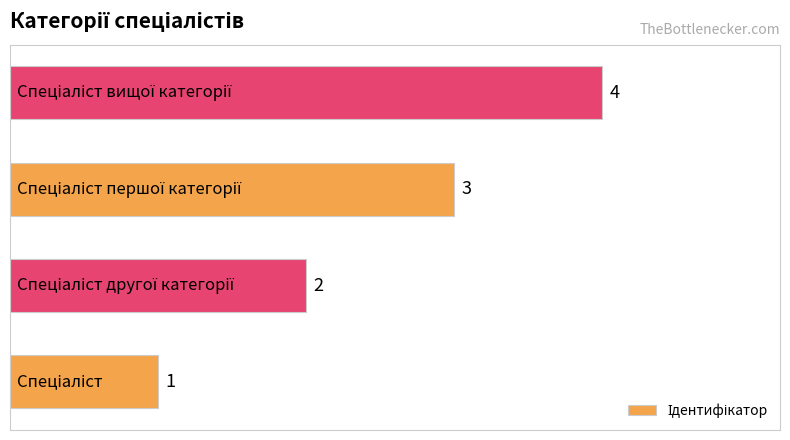

How many values are between 2 and 4?

3